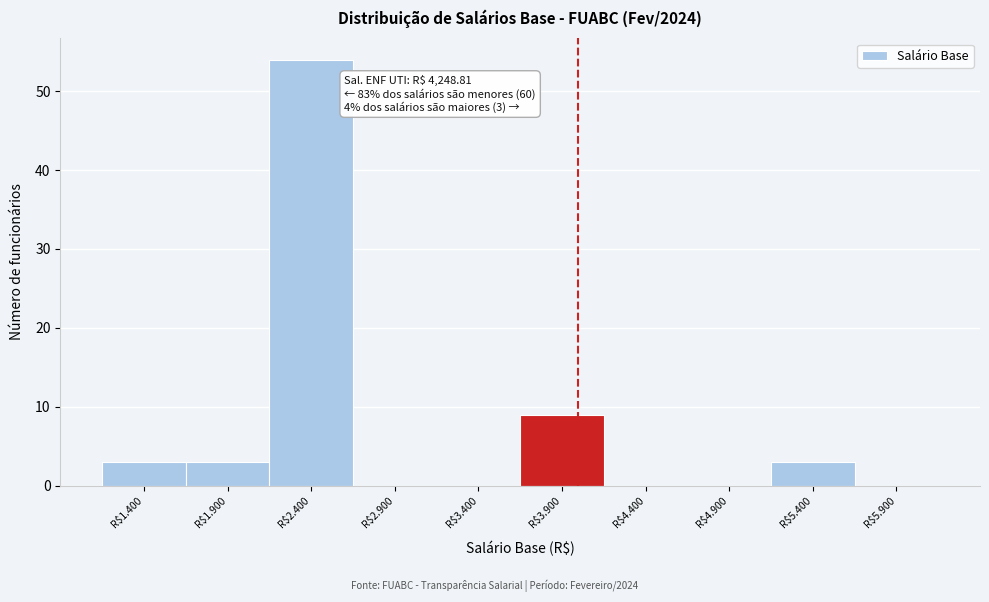

At which category does the chart reach its peak across all series?

R$2.400